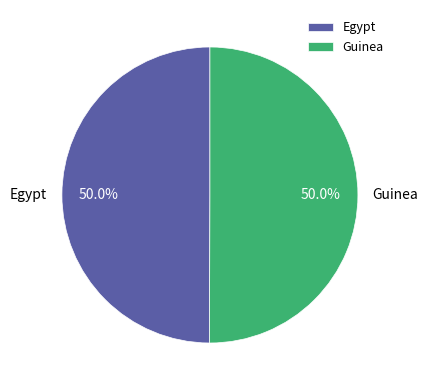

How much of the chart is everything except Guinea?

50.0%